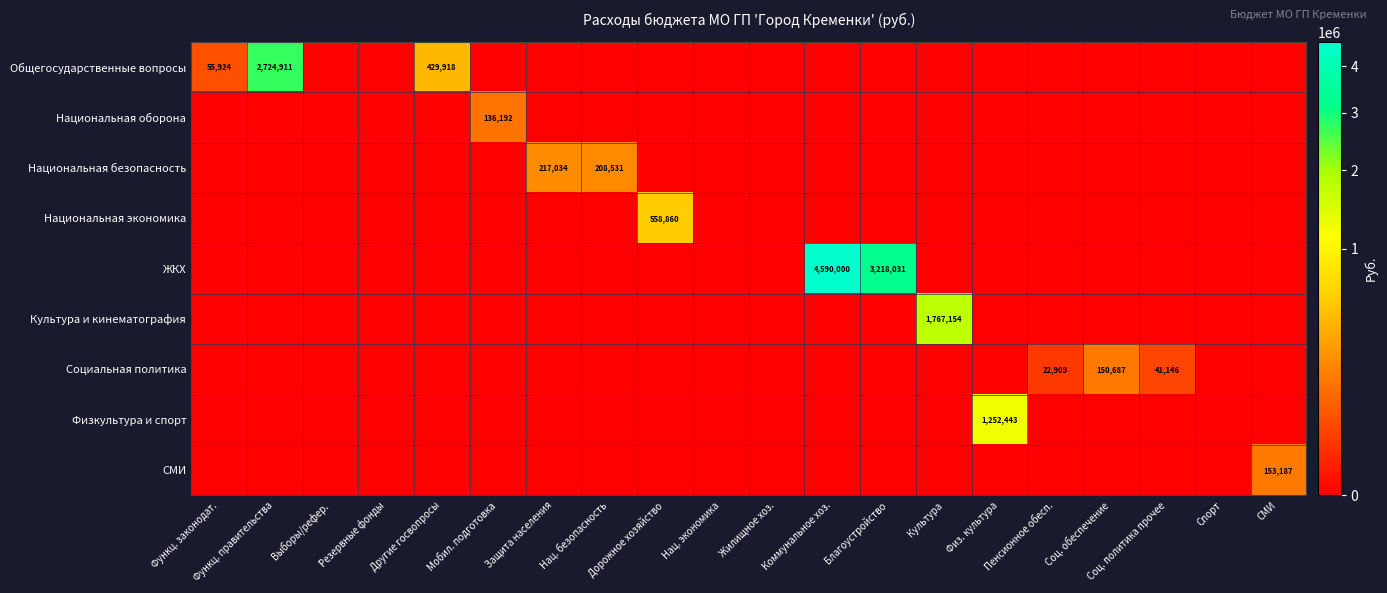

True or false: Национальная экономика has a value of 0.0 at Защита населения.

True